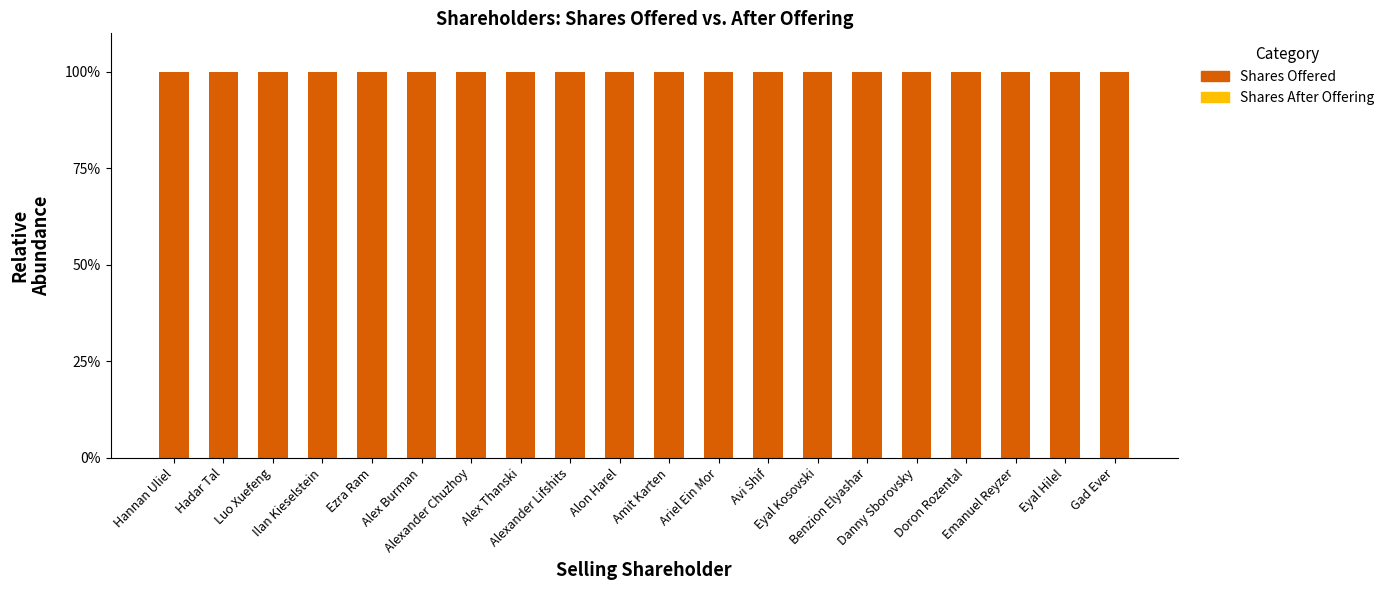

At which label does Shares Offered reach its peak?

Hannan Uliel